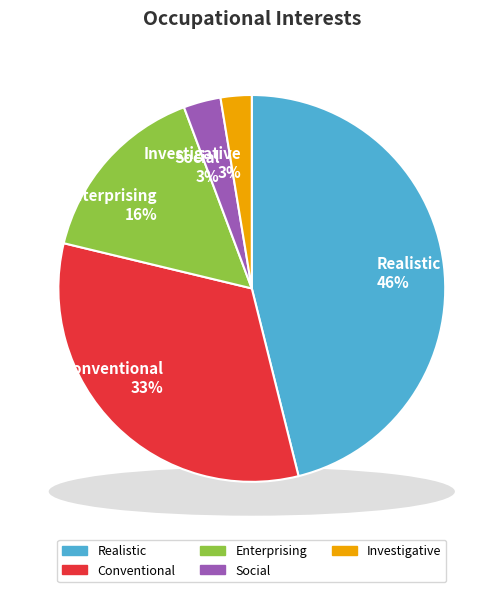

Does any single category account for the majority?

No